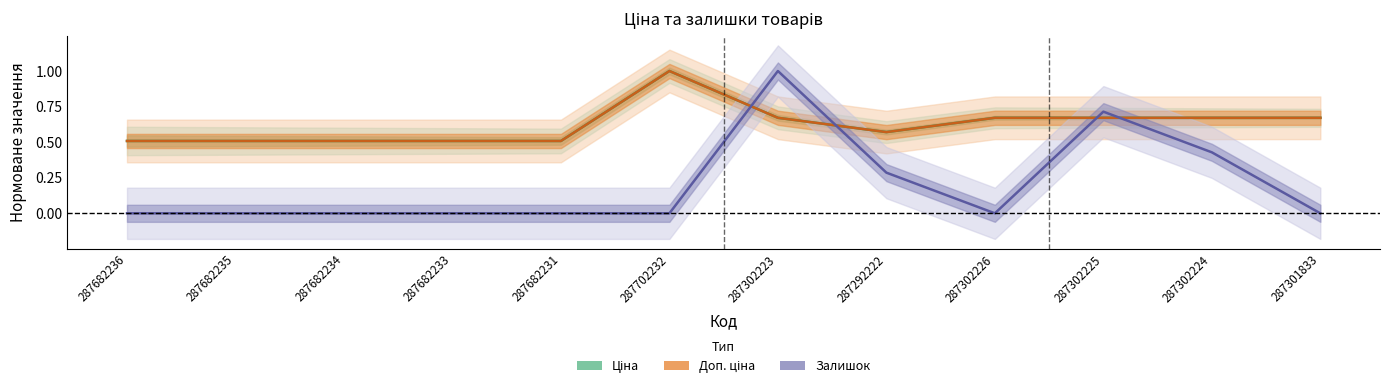

What is the label of the 3rd point from the right?

287302225